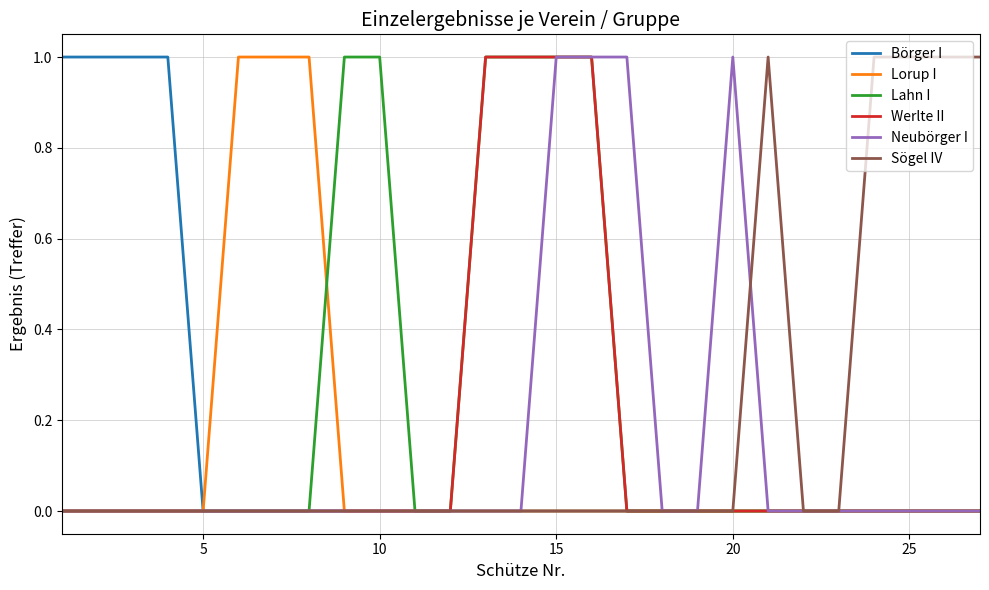

Does the chart display data point markers on the line(s)?

No